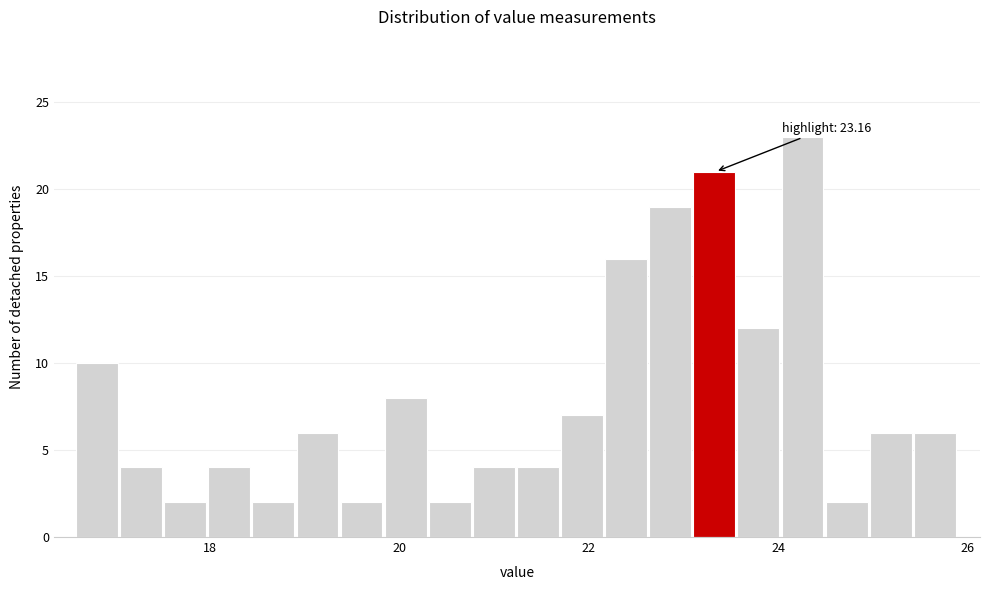

Around what value on the x-axis is the tallest bar? Give the approximate position of its centre, as read against the axis.

24.2